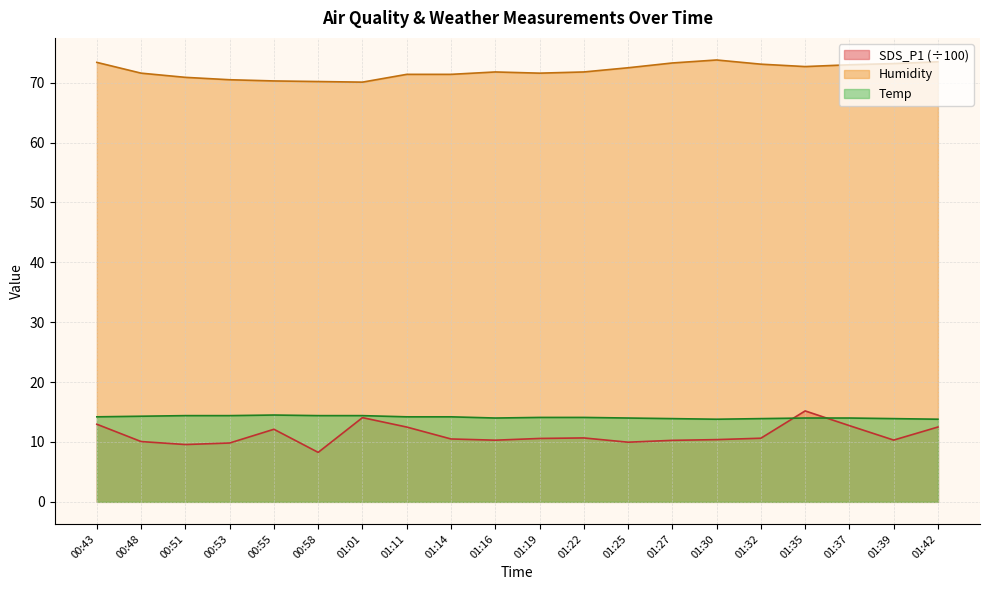

Where is the first local minimum for SDS_P1?

00:51